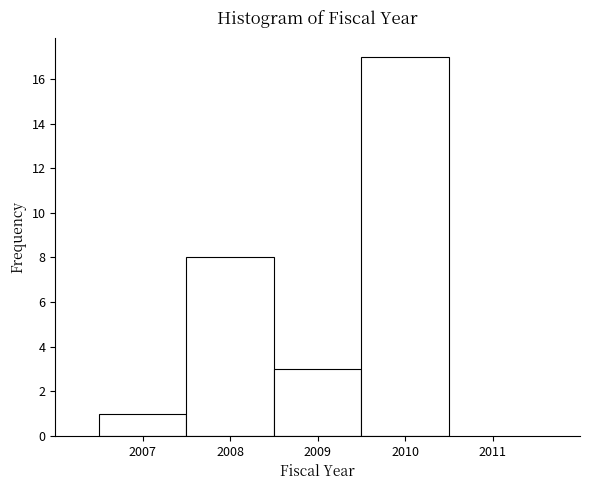

Reading left to right, transcribe this chart: for each bar, give the range it covers on the x-axis and its height. The values are not printed on the chart, so give them approximately, as read against the axis.

2006.5 to 2007.5: 1
2007.5 to 2008.5: 8
2008.5 to 2009.5: 3
2009.5 to 2010.5: 17